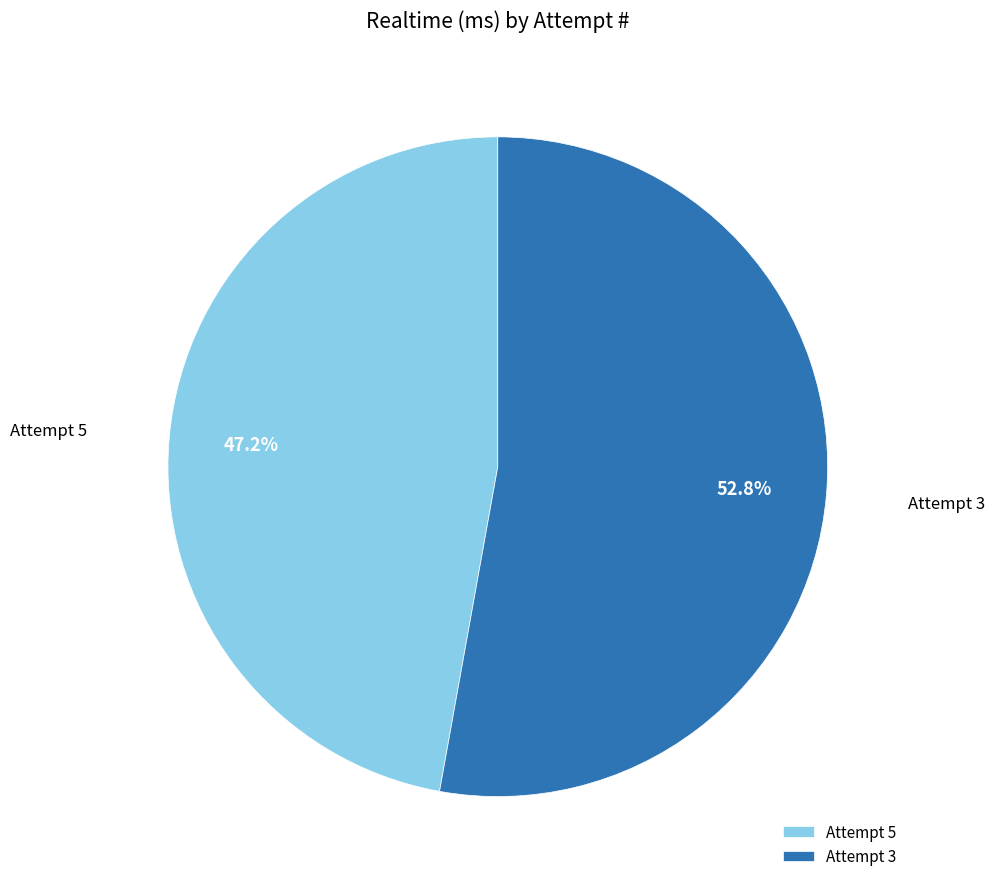

To the nearest percent, what is the difference between the Attempt 3 and Attempt 5 slice percentages?

6%